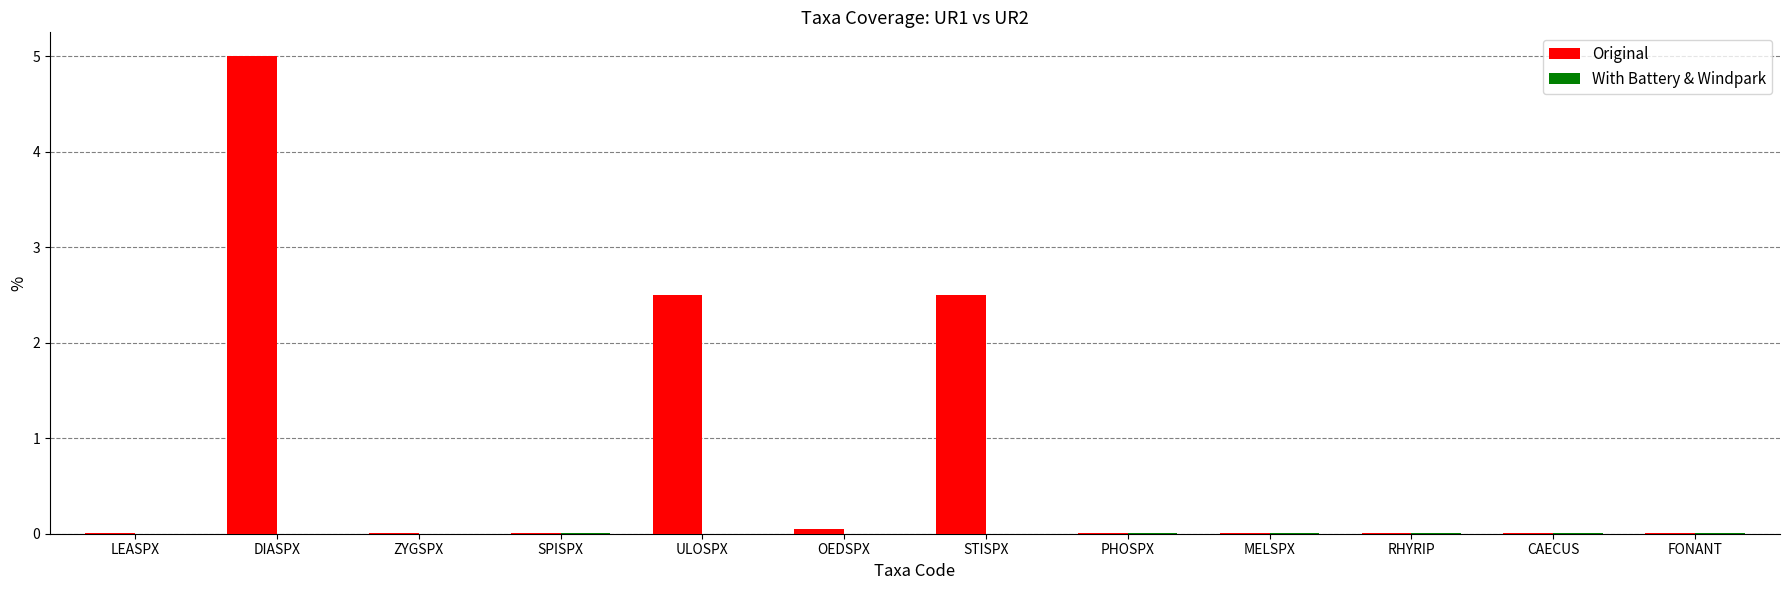

Which series has the largest range (max minus min)?

Original